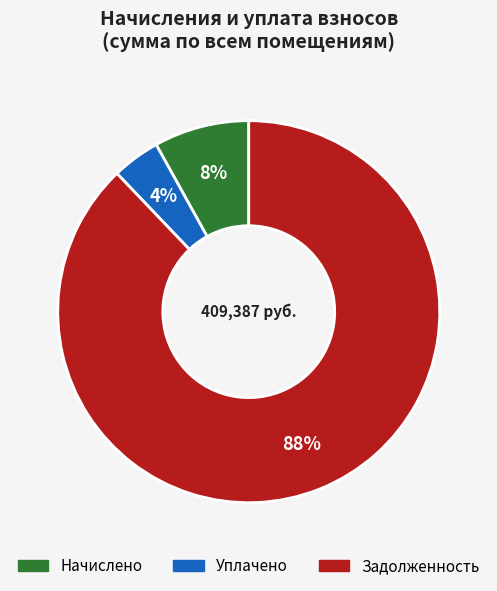

Does any single category account for the majority?

Yes